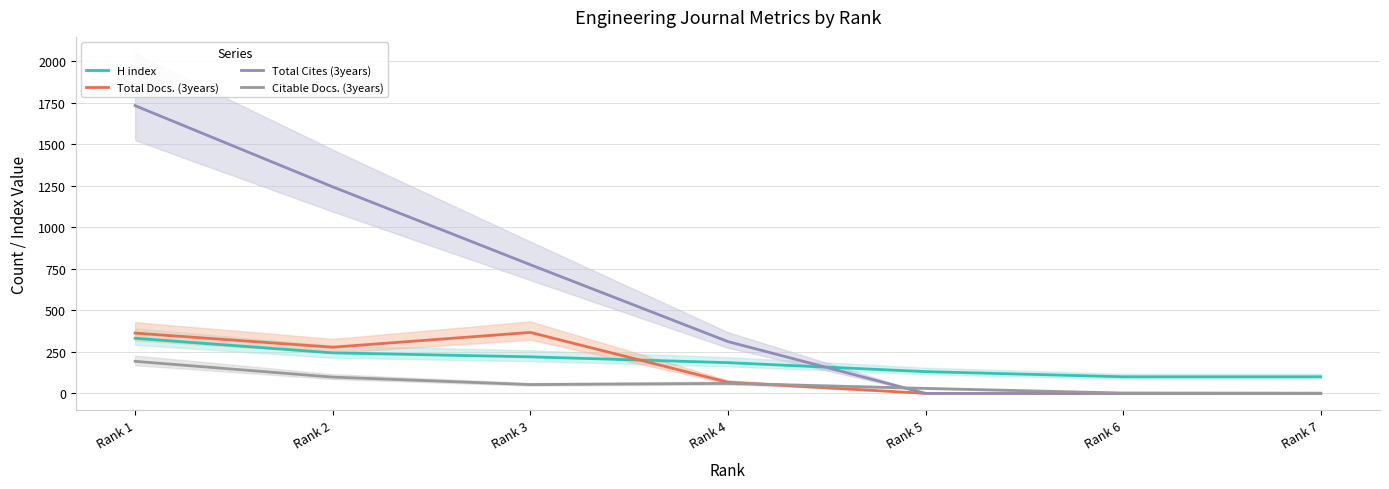

Reading left to right, transcribe all the data shown in this chart.

H index: Rank 1=332	Rank 2=244	Rank 3=220	Rank 4=185	Rank 5=131	Rank 6=100	Rank 7=100
Total Docs. (3years): Rank 1=363	Rank 2=278	Rank 3=367	Rank 4=67	Rank 5=0	Rank 6=0	Rank 7=0
Total Cites (3years): Rank 1=1733	Rank 2=1244	Rank 3=775	Rank 4=312	Rank 5=0	Rank 6=0	Rank 7=0
Citable Docs. (3years): Rank 1=193	Rank 2=98	Rank 3=53	Rank 4=60	Rank 5=30	Rank 6=2	Rank 7=1